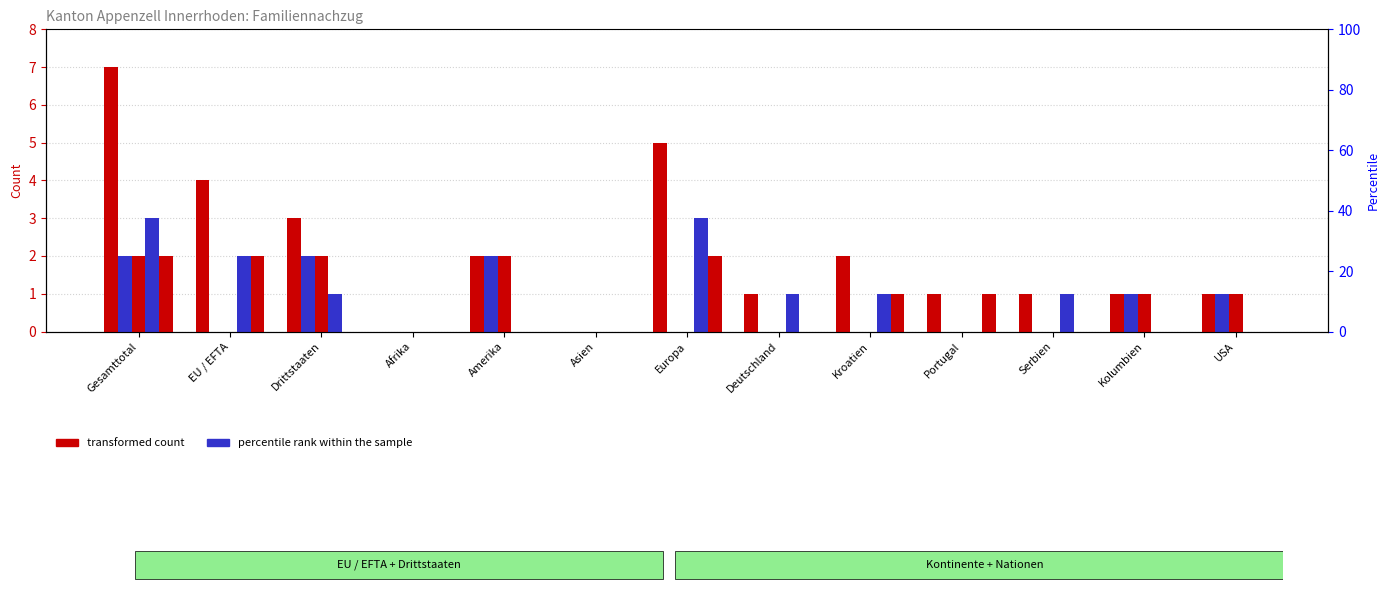

What is the label of the 12th bar from the left?

Kolumbien